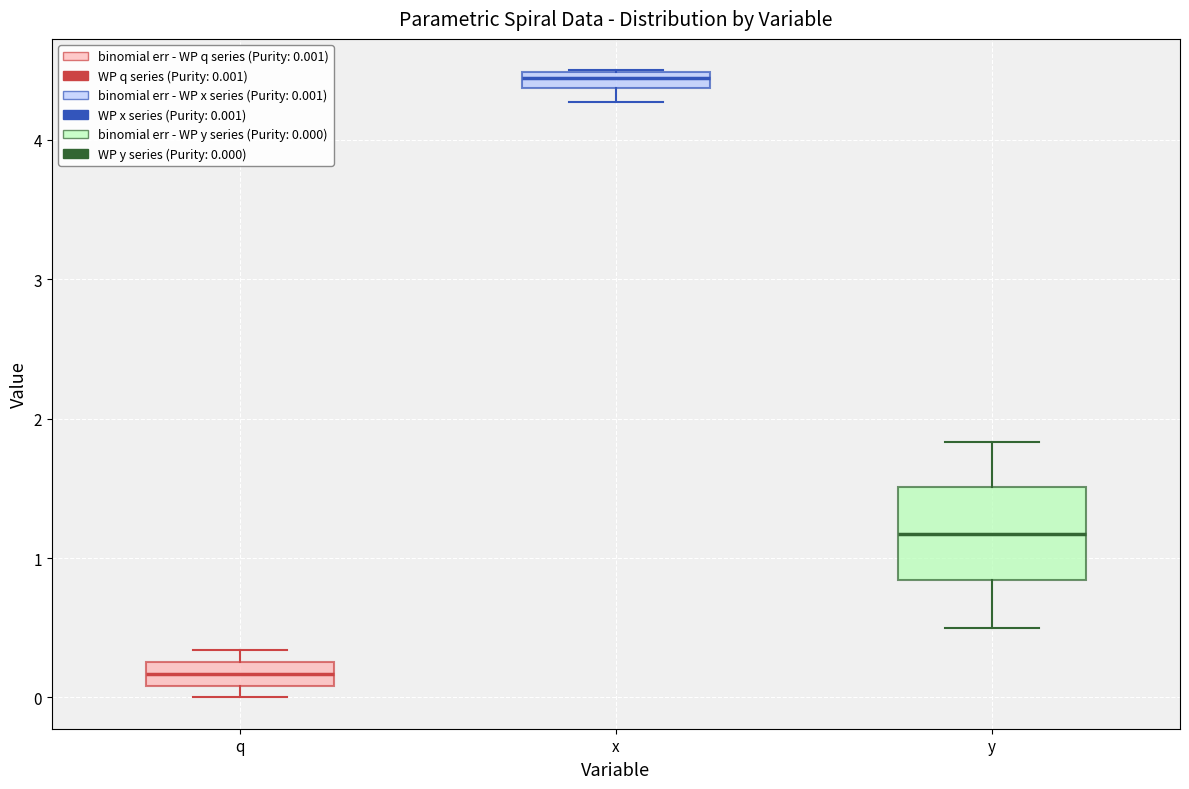

Where does the upper whisker of the box for y end on the y-axis? The values are not printed on the chart, so give them approximately, as read against the axis.

1.8